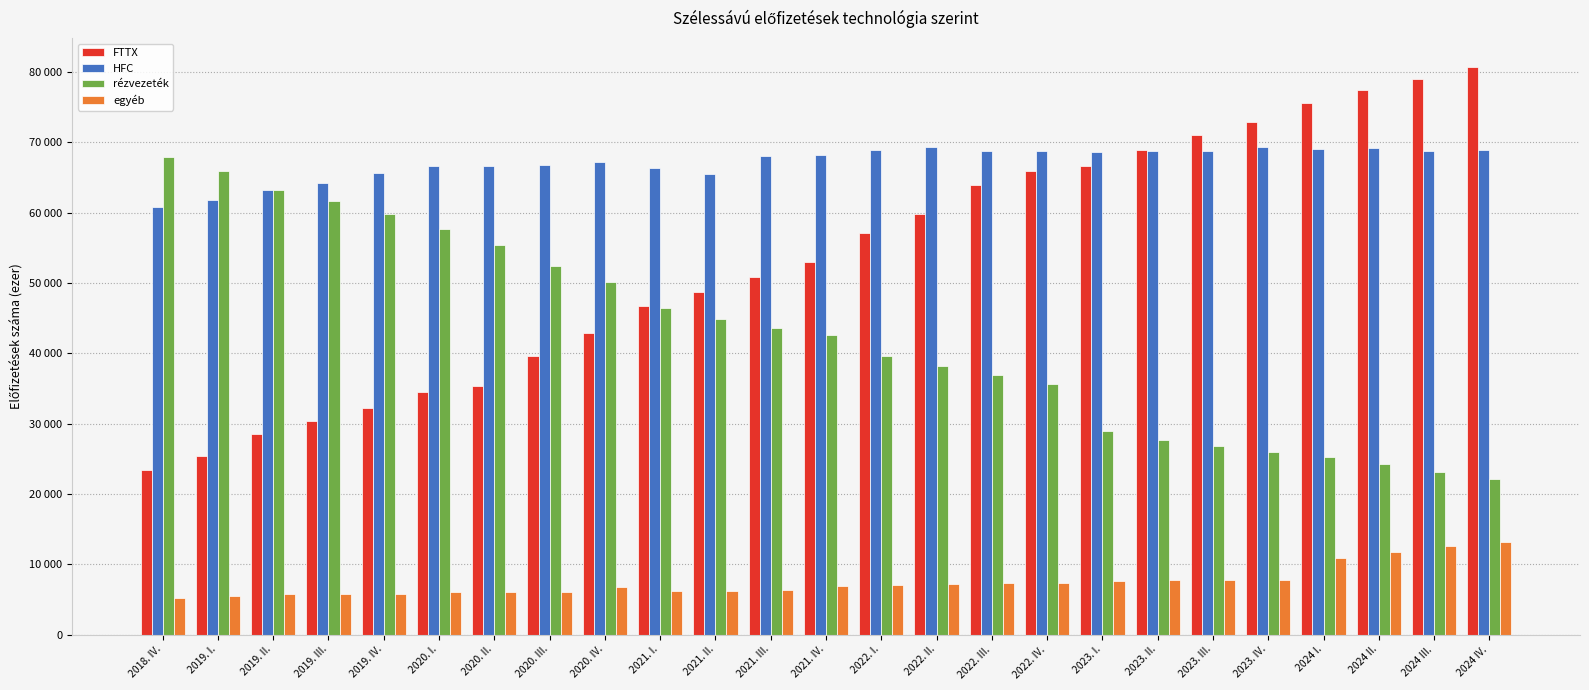

List the series in order of their peak value, lowest first.

egyéb, rézvezeték, HFC, FTTX